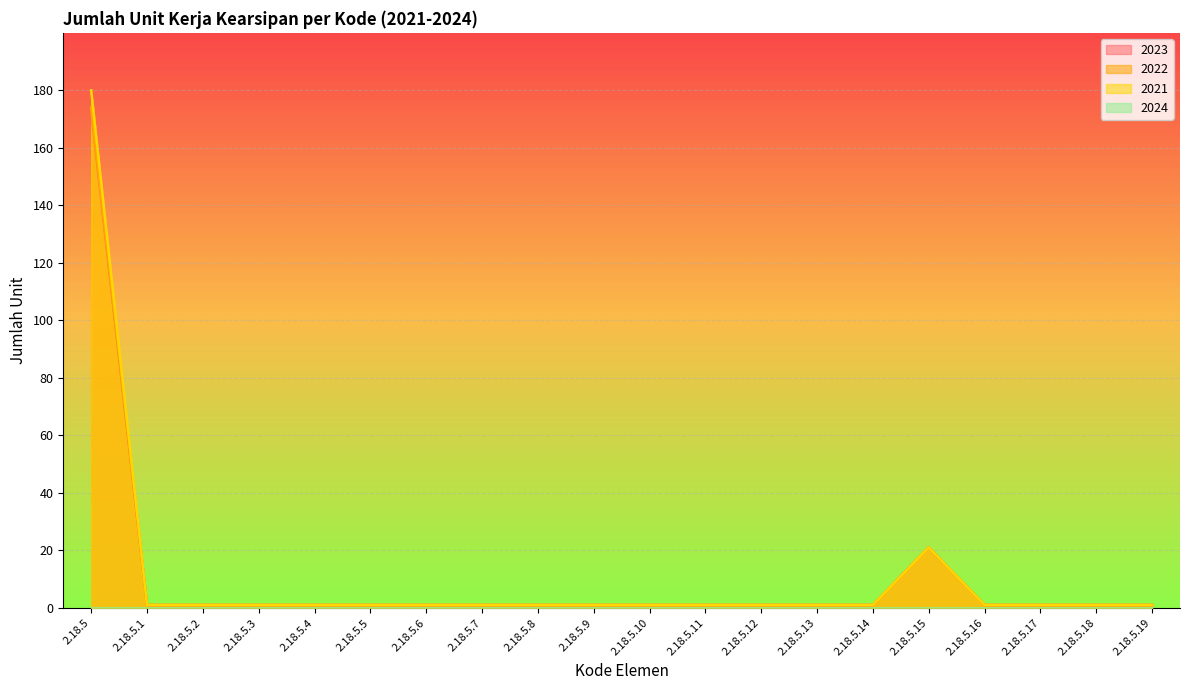

At which category is the sum across all series the highest?

2.18.5